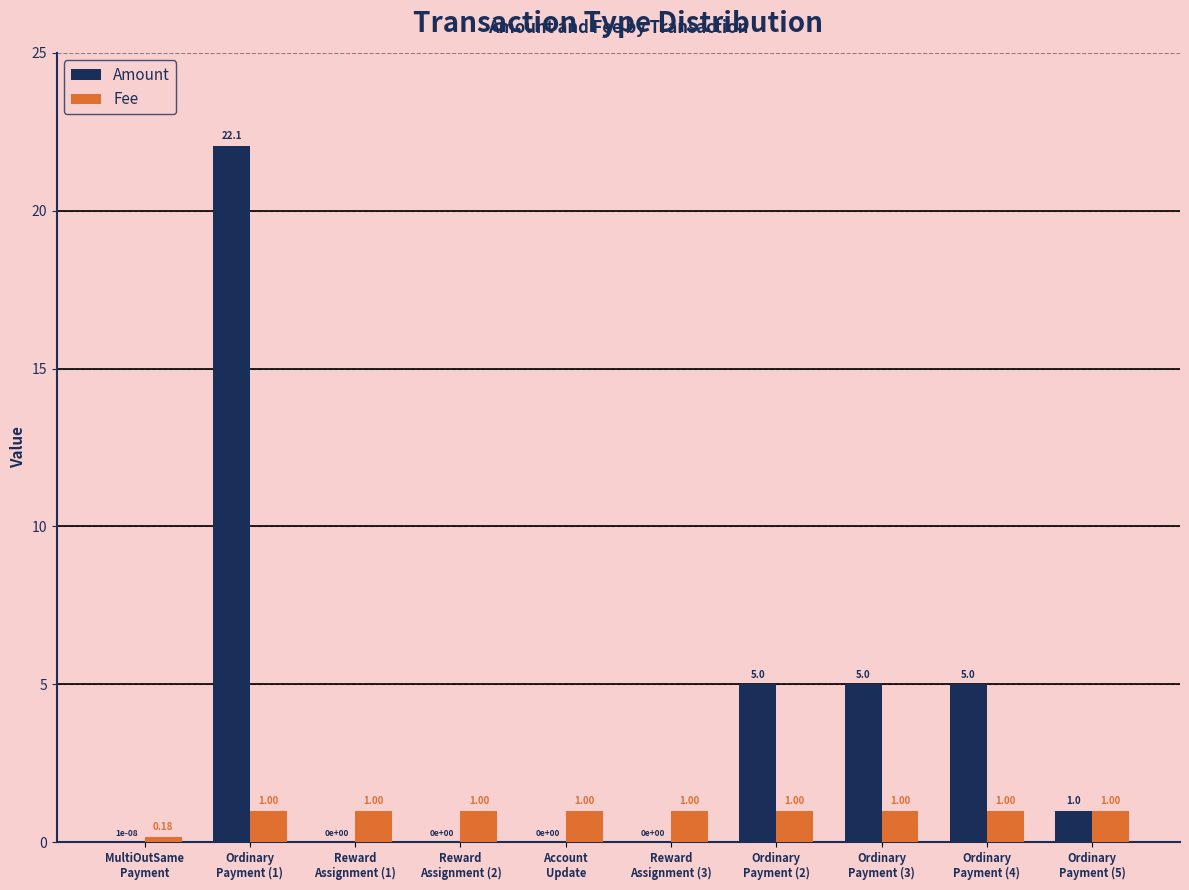

What is the sum of all Fee values?

9.2